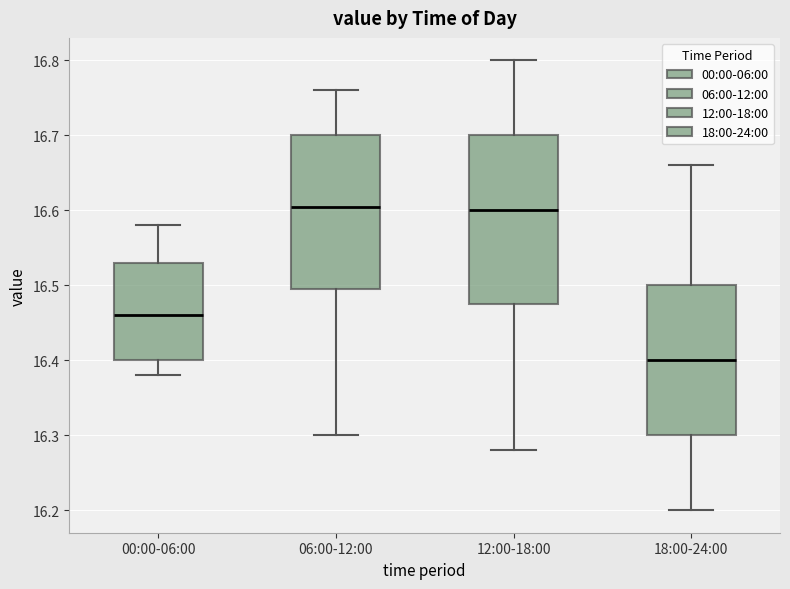

Where does the median line of the box for 18:00-24:00 sit on the y-axis? The values are not printed on the chart, so give them approximately, as read against the axis.

16.40